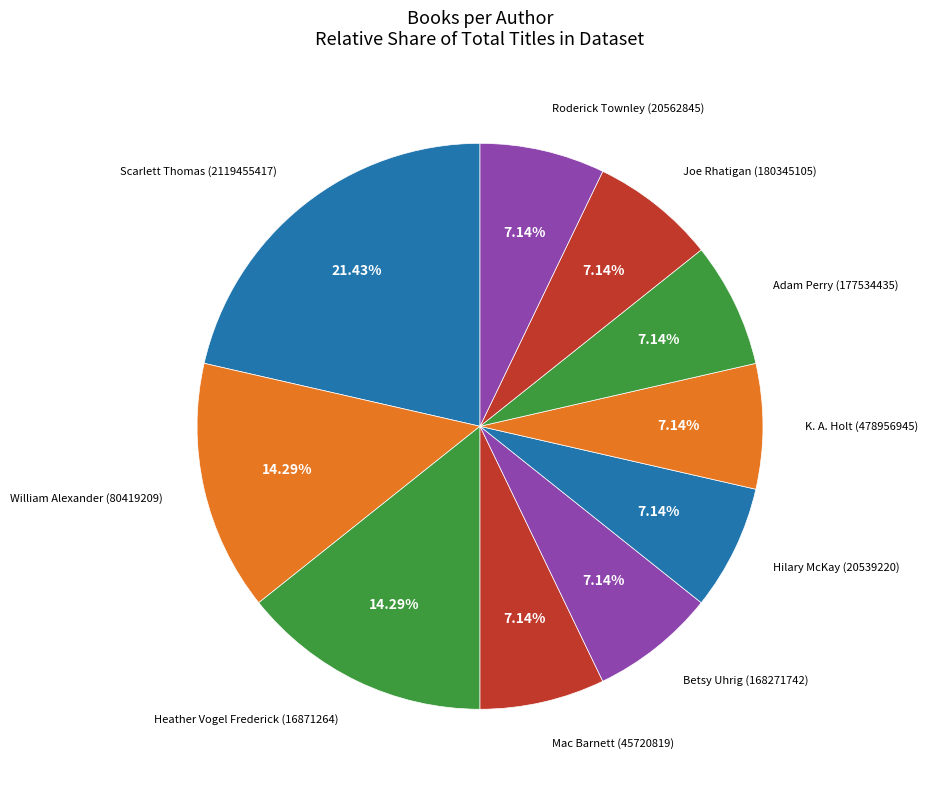

How many slices are in this pie chart?

10